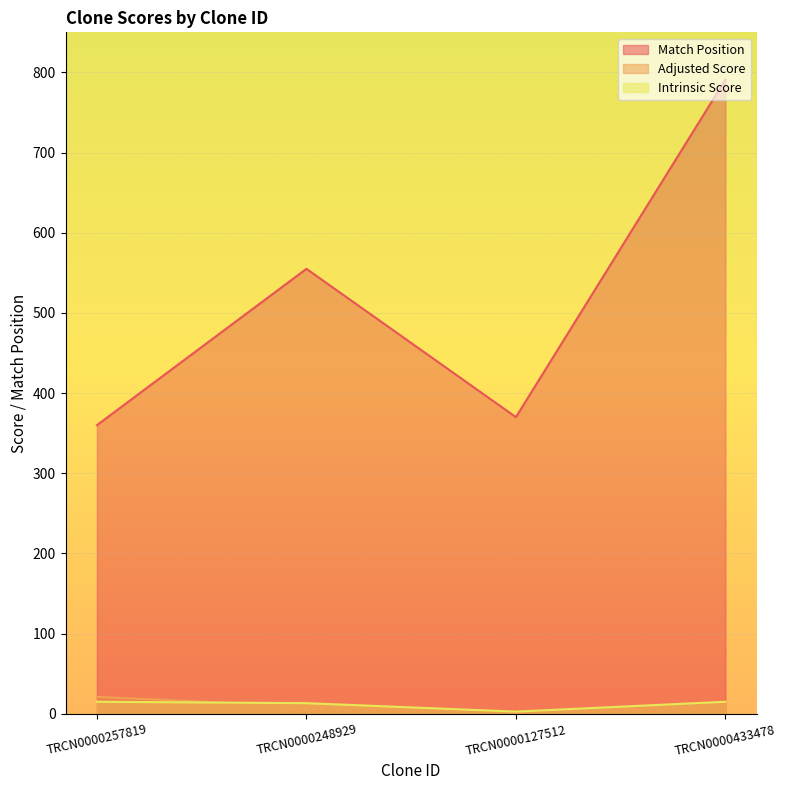

True or false: Intrinsic Score and Adjusted Score intersect in this chart.

True